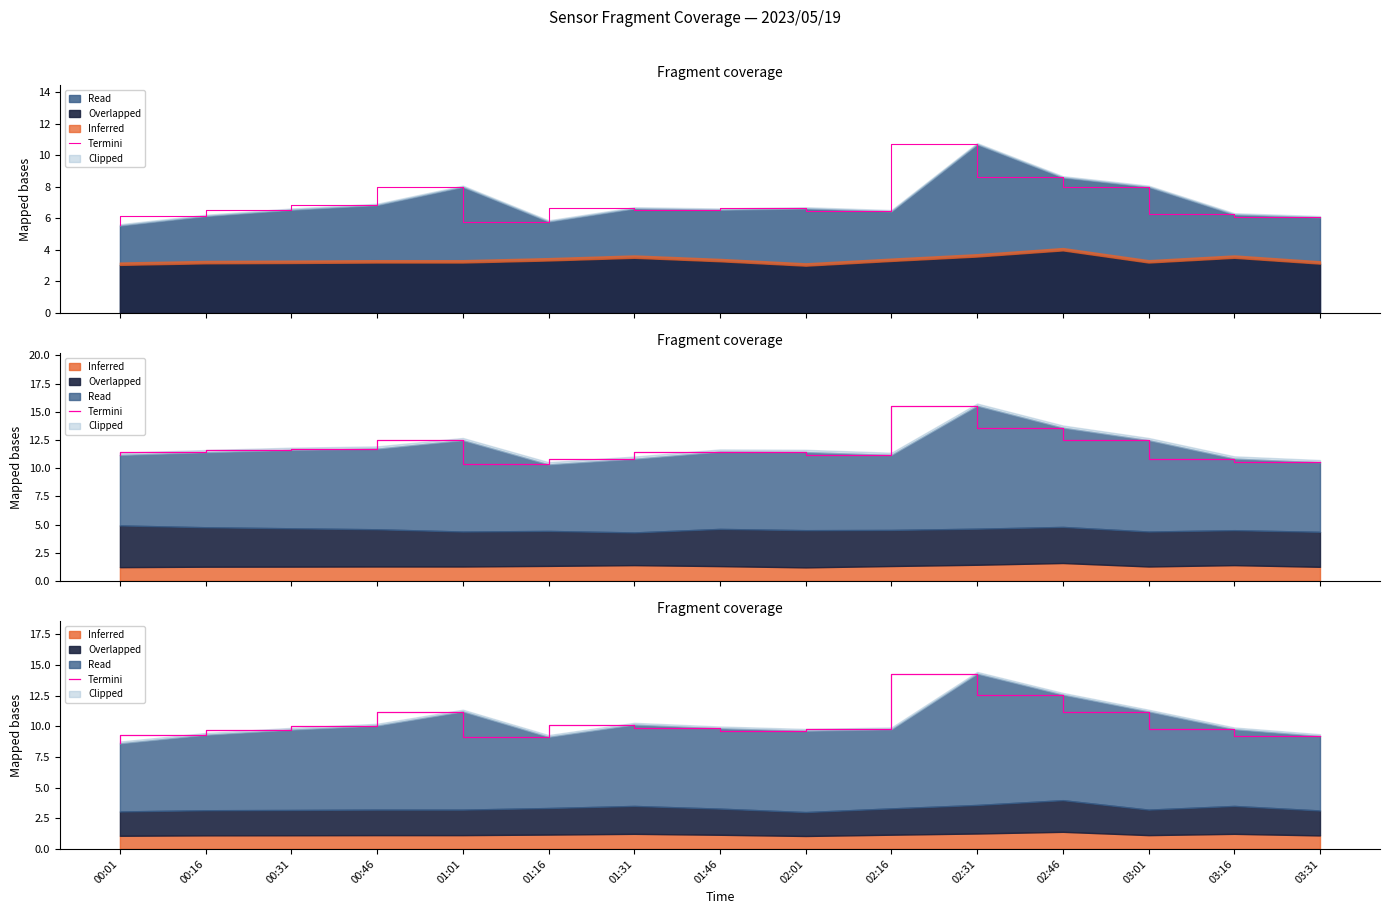

List the labels in order of value, largest first.

02:31, 02:46, 01:01, 03:01, 01:31, 00:46, 01:46, 02:16, 03:16, 00:31, 02:01, 00:16, 03:31, 01:16, 00:01